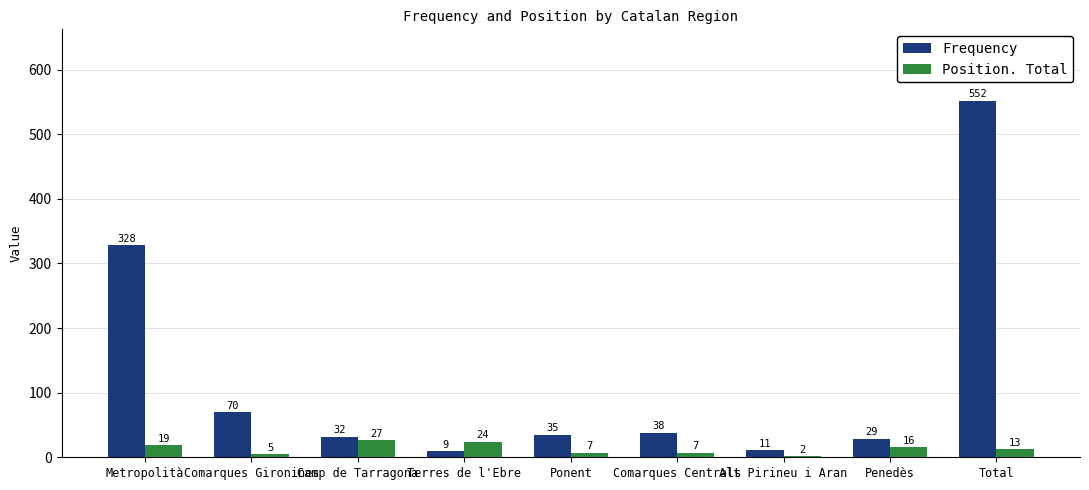

Is it true that Frequency equals 530 at Metropolità?

False